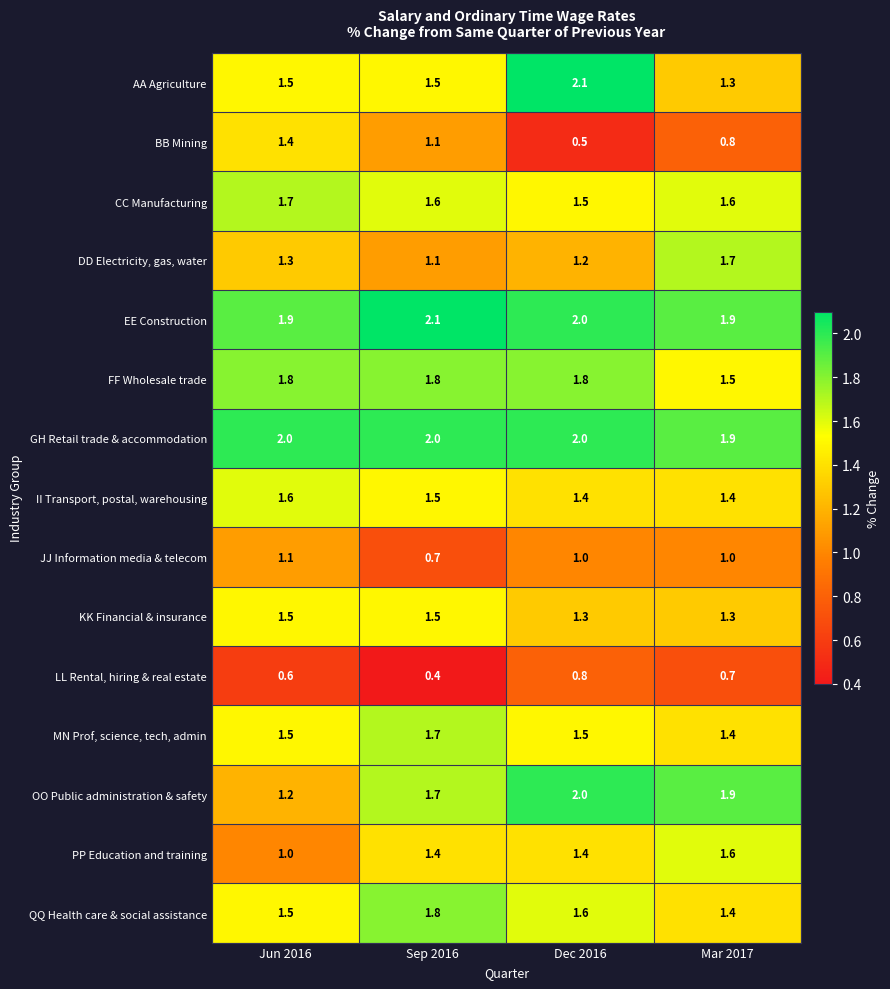

At which category is the sum across all series the highest?

Dec 2016